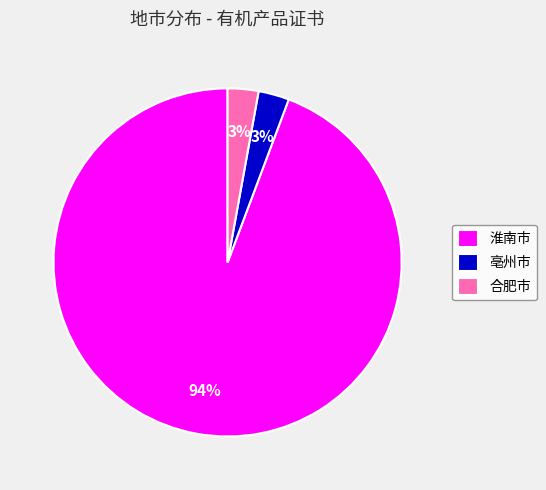

Which has a higher value, 淮南市 or 合肥市?

淮南市